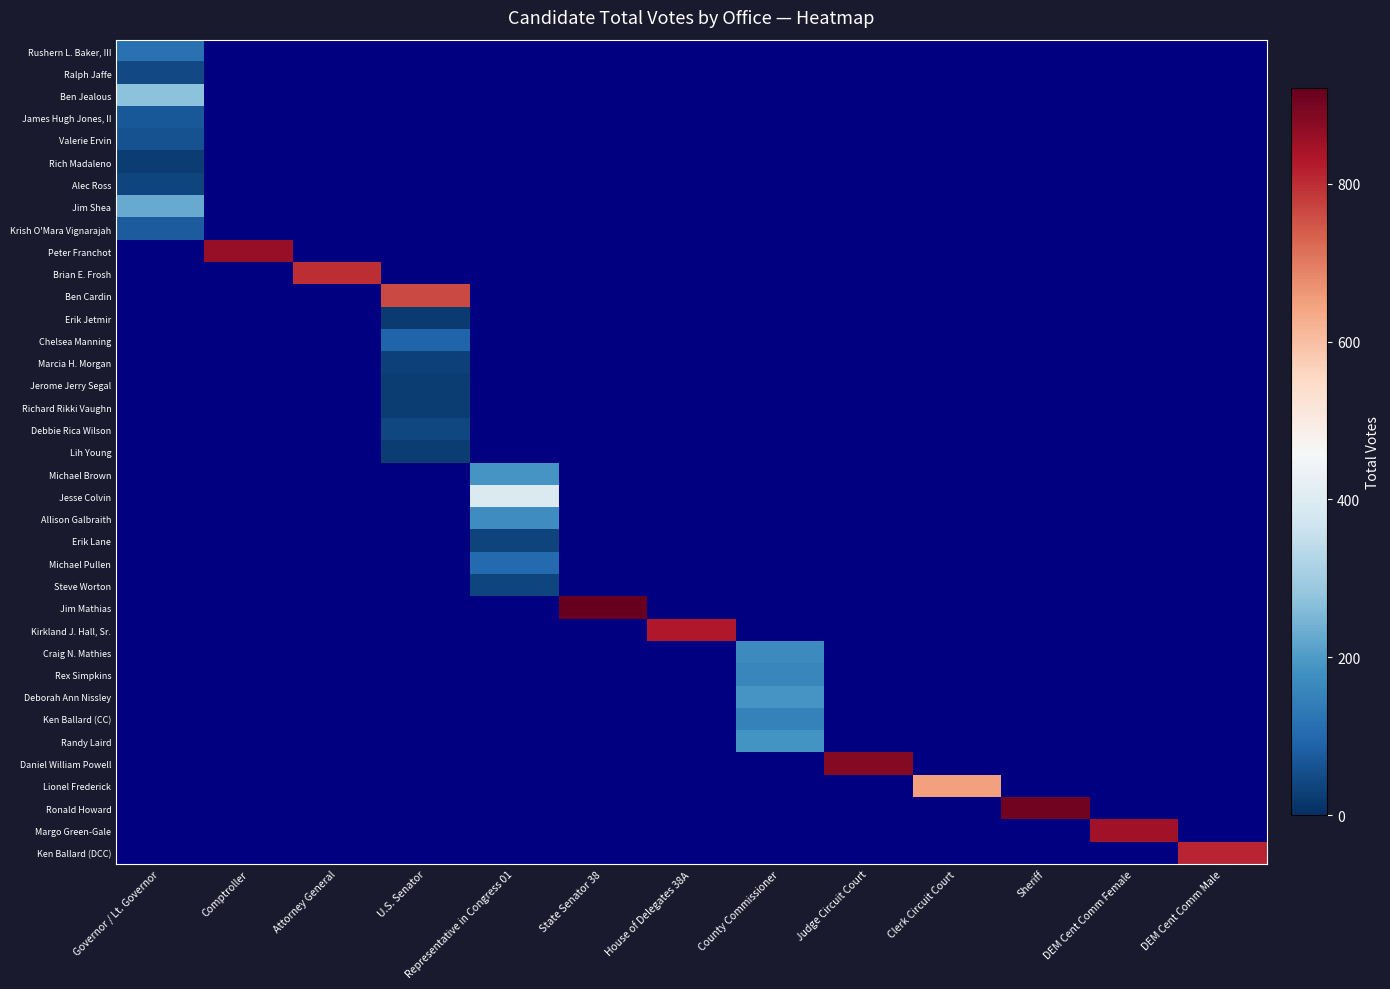

How many data points does each series have?

13